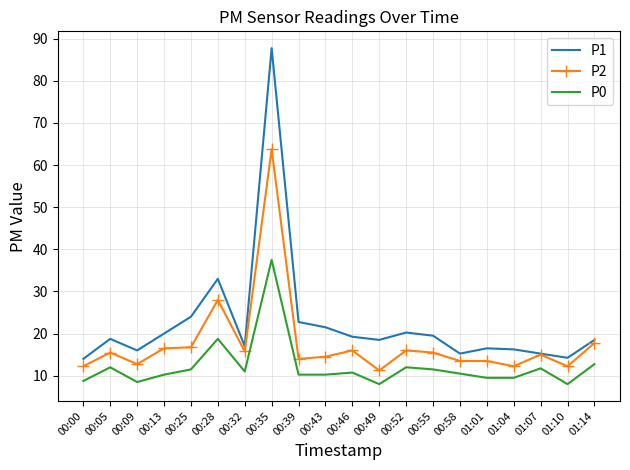

True or false: P1 and P0 intersect in this chart.

False